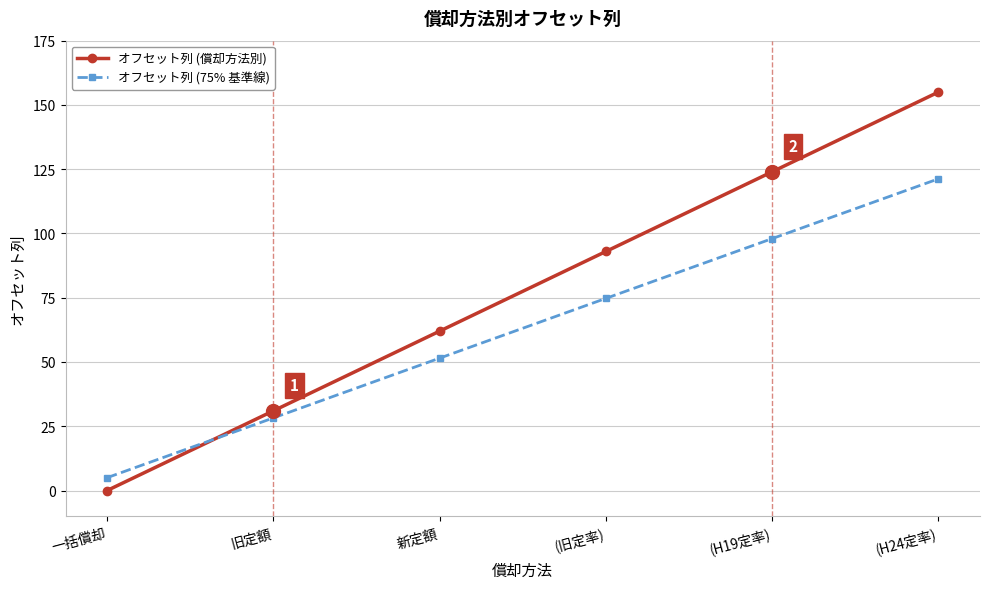

Which series has the largest range (max minus min)?

オフセット列 (償却方法別)